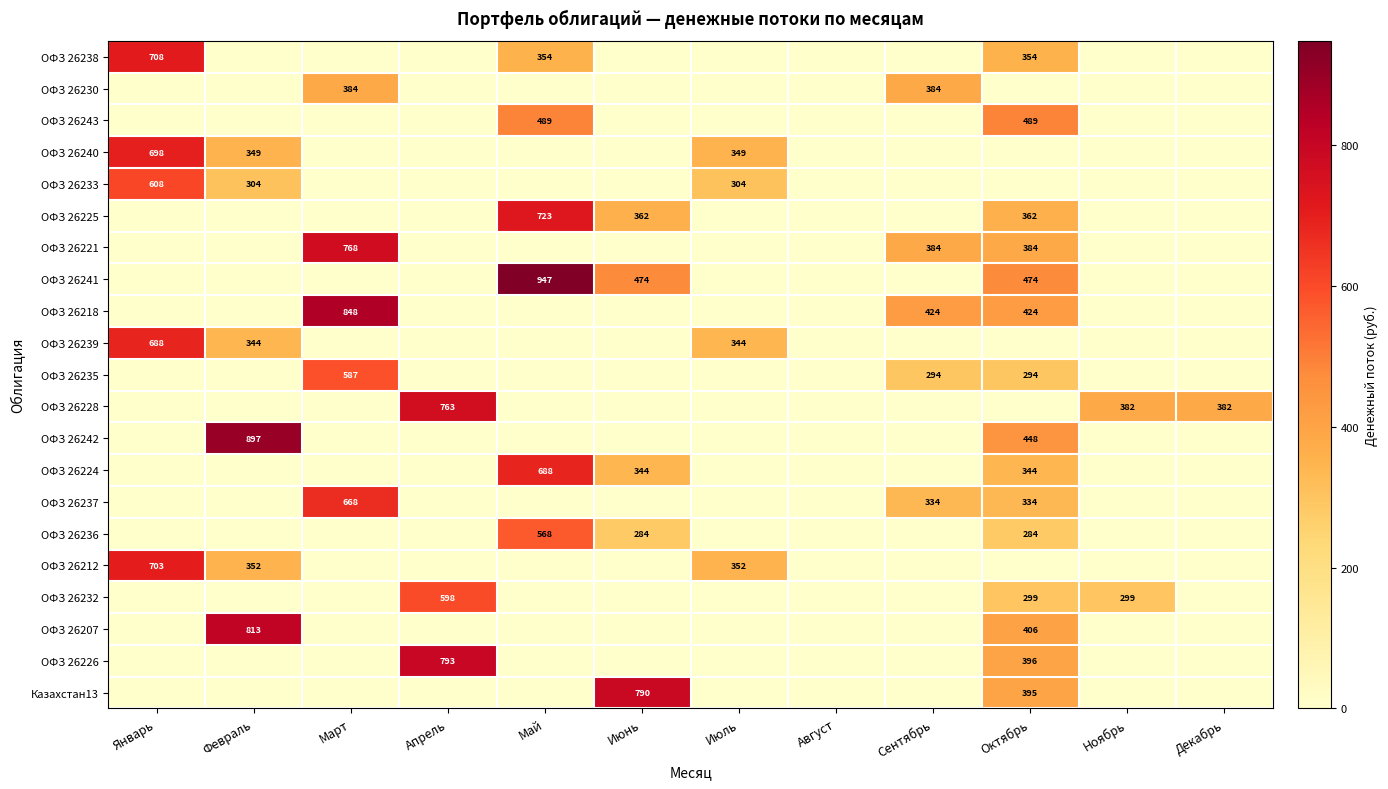

What is the difference between the ОФЗ 26241 values at Октябрь and Май?

473